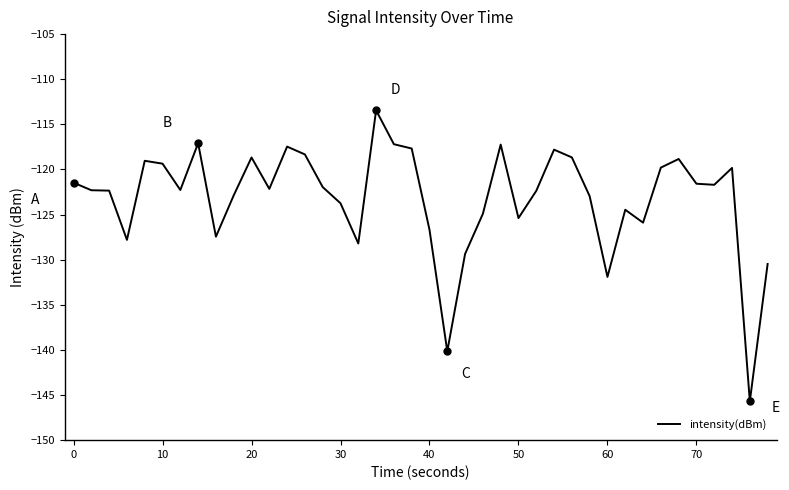

What is the smallest value displayed?

-145.7